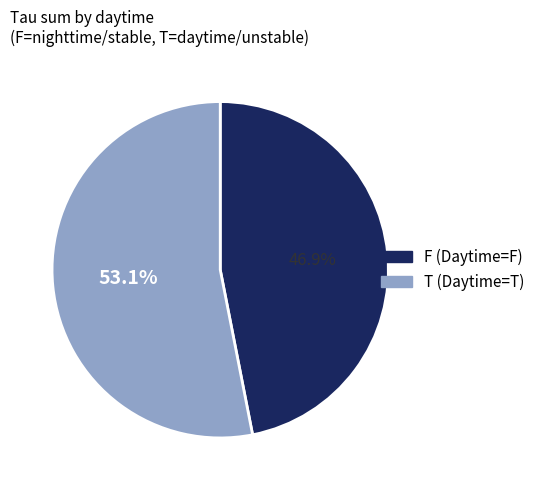

Do F and T together represent more than half of the pie?

Yes